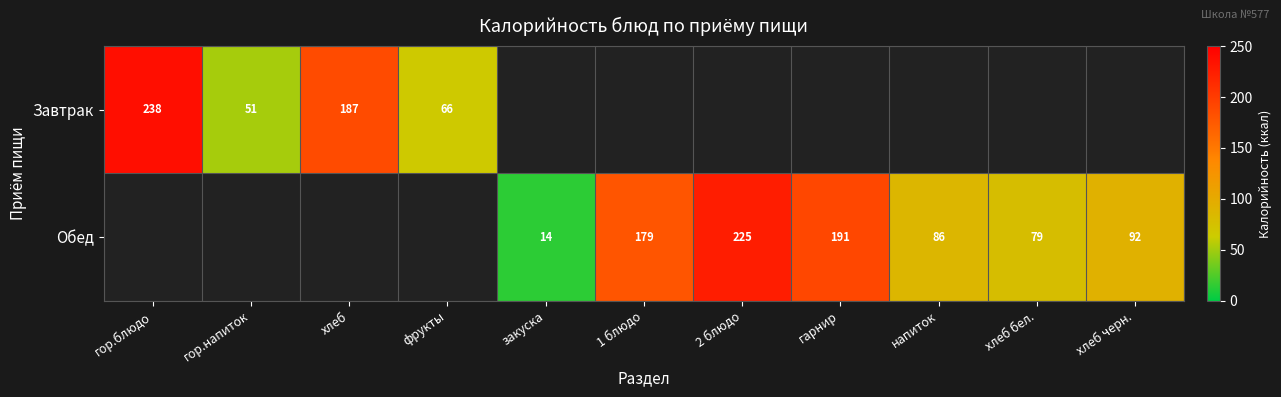

True or false: Завтрак has a value of 187 at хлеб.

True